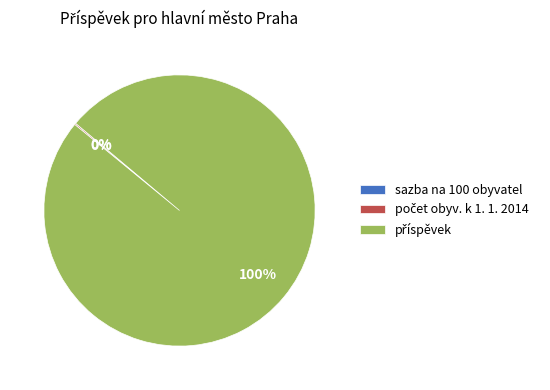

To the nearest percent, what is the average slice percentage?

33%